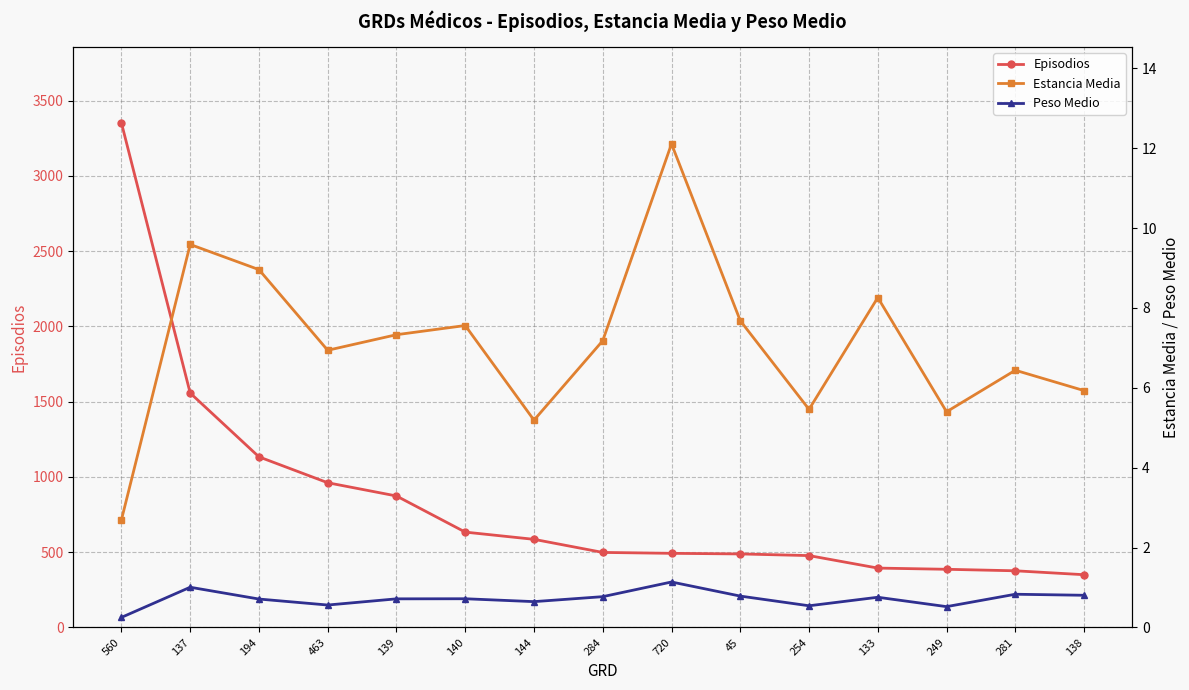

Does the chart have visible grid lines?

Yes